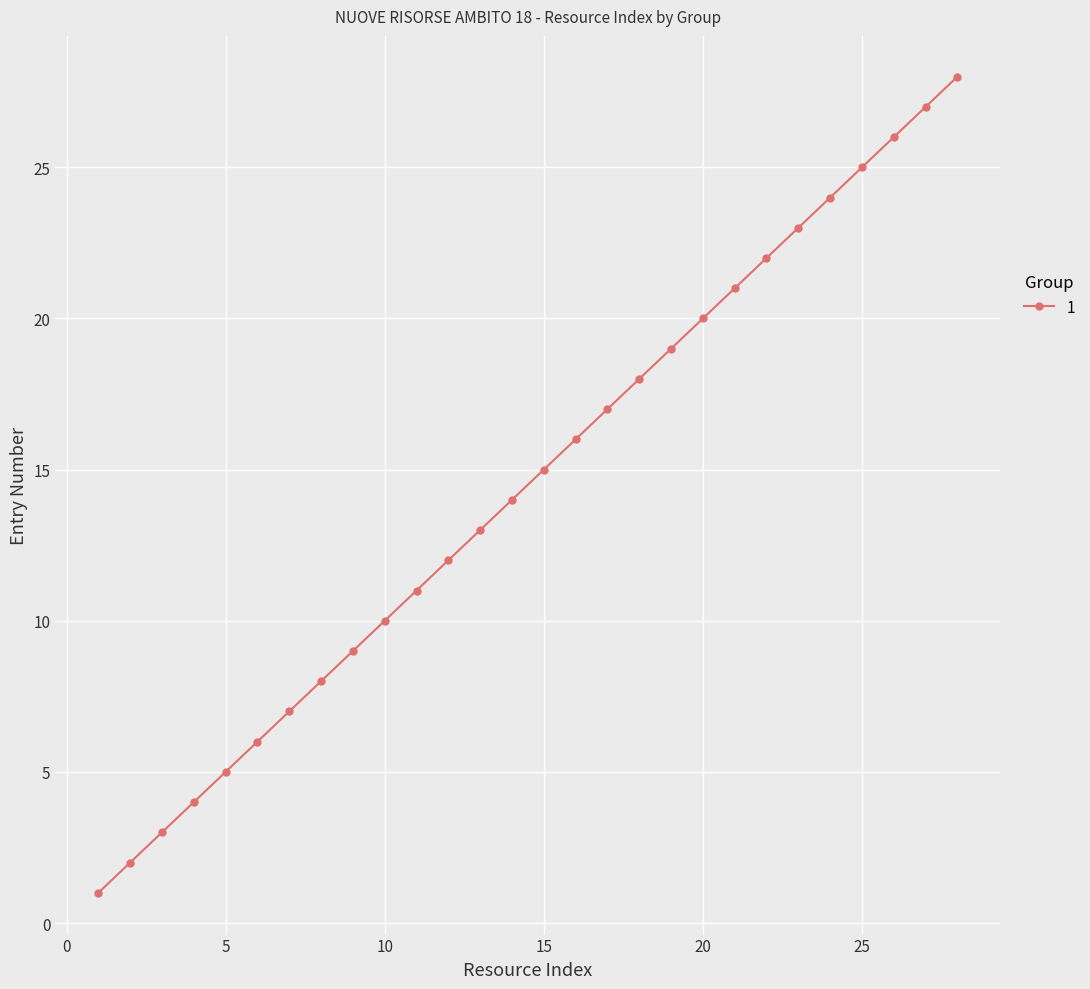

Reading right to left, what are all the values shown in this chart?

28	27	26	25	24	23	22	21	20	19	18	17	16	15	14	13	12	11	10	9	8	7	6	5	4	3	2	1